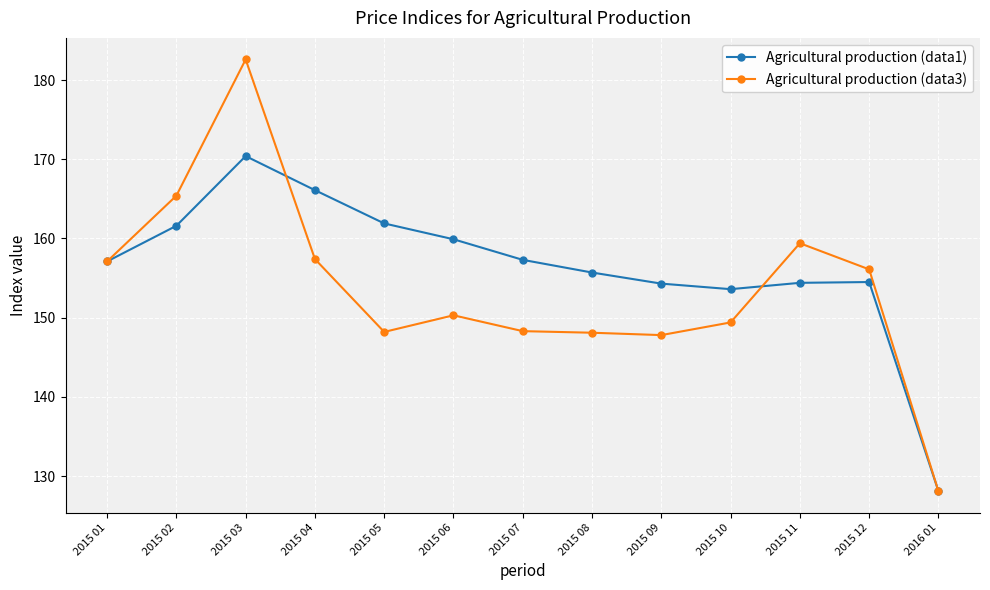

List the series in order of their overall mean, lowest first.

Agricultural production (data3), Agricultural production (data1)